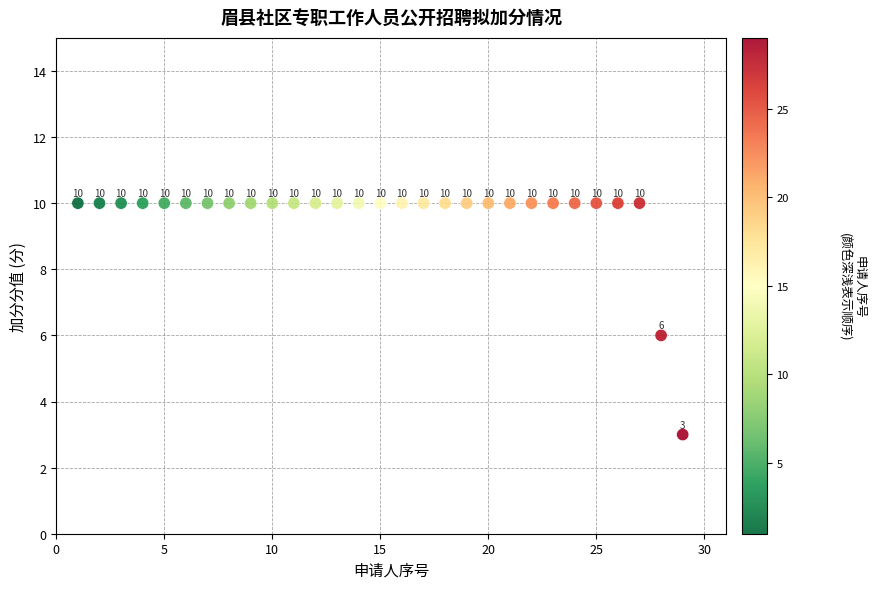

What is the range of X values (max minus min)?

28